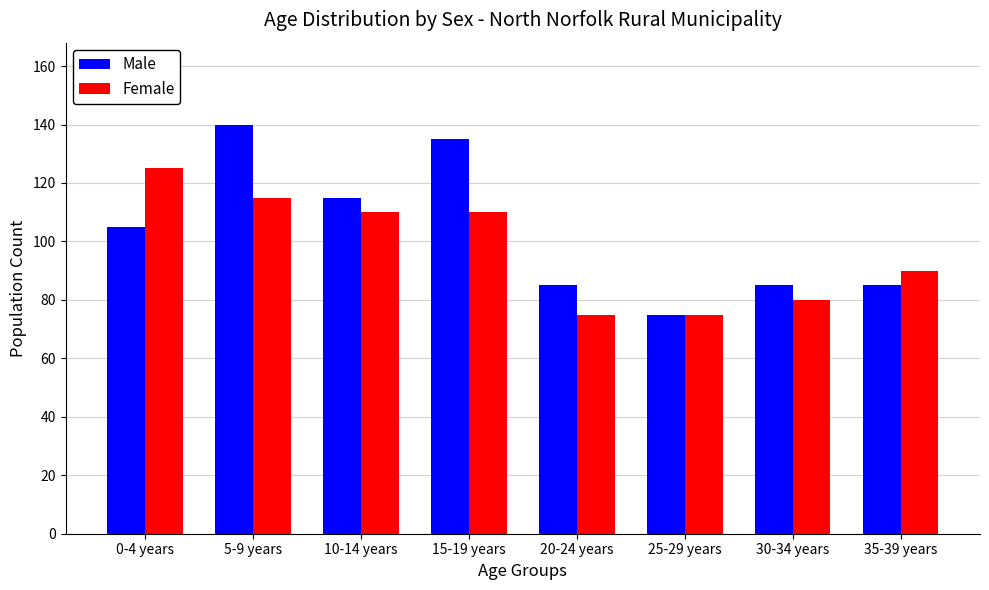

What is the difference between the maximum and second lowest values in the Female series?

50